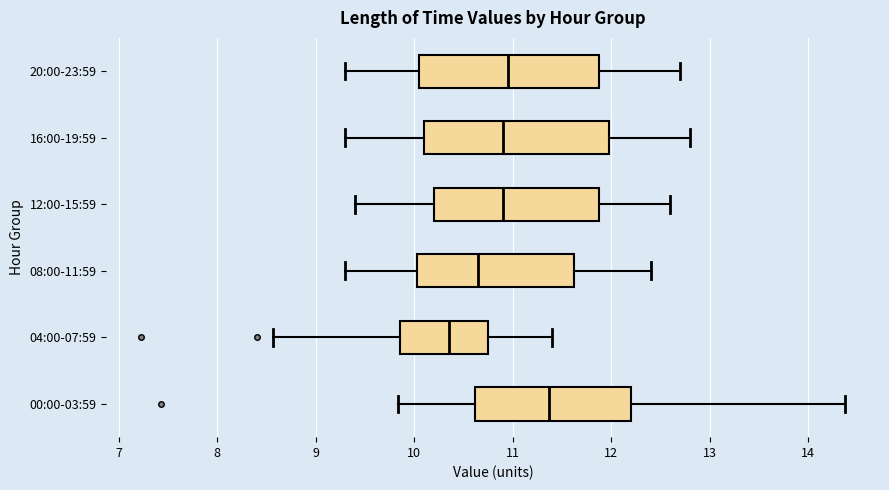

Reading bottom to top, transcribe this box plot: for each box, give where its median line is, the range the box spans, and where its two whiskers end, as read against the x-axis. The values are not printed on the chart, so give them approximately, as read against the axis.

00:00-03:59: median 11.4, box 10.6 to 12.2, whiskers 9.8 to 14.4
04:00-07:59: median 10.4, box 9.9 to 10.7, whiskers 8.6 to 11.4
08:00-11:59: median 10.7, box 10.0 to 11.6, whiskers 9.3 to 12.4
12:00-15:59: median 10.9, box 10.2 to 11.9, whiskers 9.4 to 12.6
16:00-19:59: median 10.9, box 10.1 to 12.0, whiskers 9.3 to 12.8
20:00-23:59: median 11.0, box 10.1 to 11.9, whiskers 9.3 to 12.7